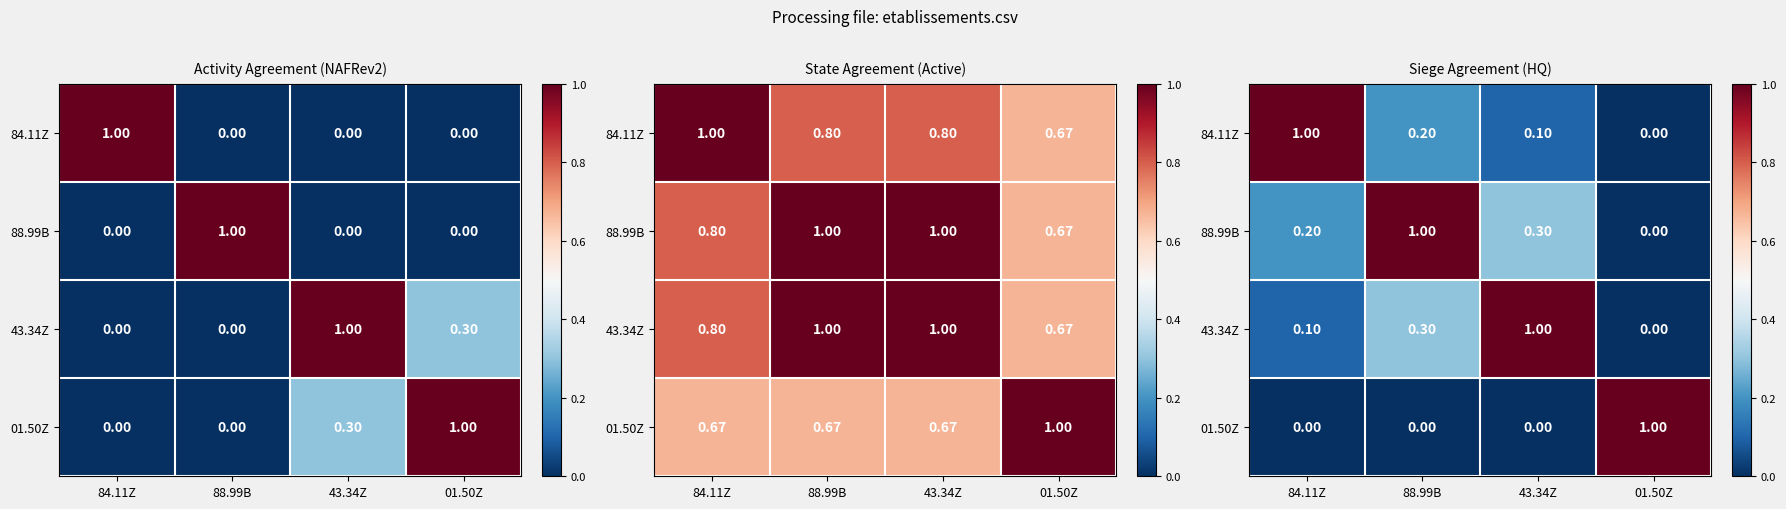

What is the difference between the maximum and second lowest values in the 43.34Z series?

0.9